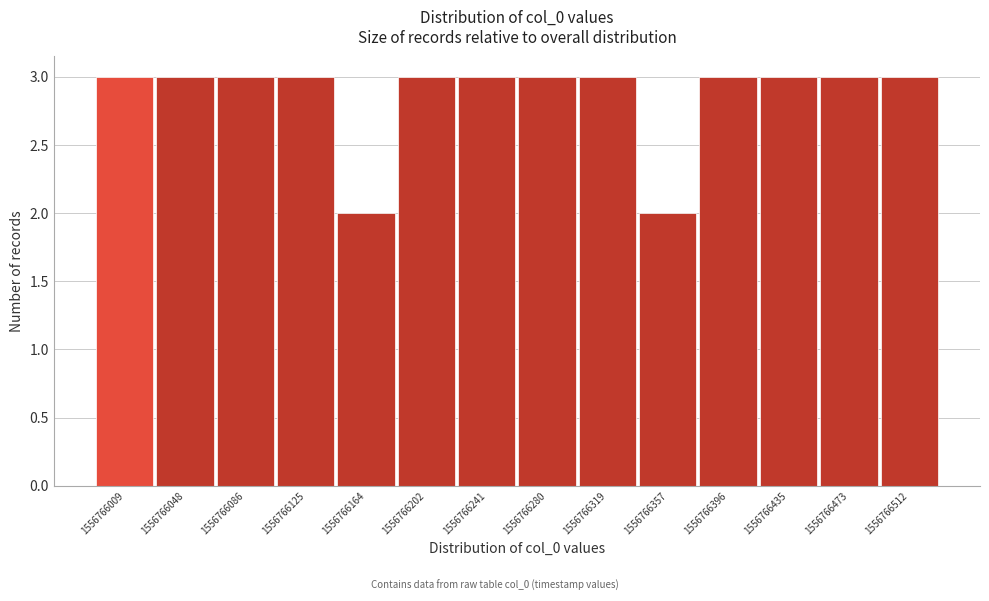

Reading right to left, transcribe all the data shown in this chart.

3	3	3	3	2	3	3	3	3	2	3	3	3	3